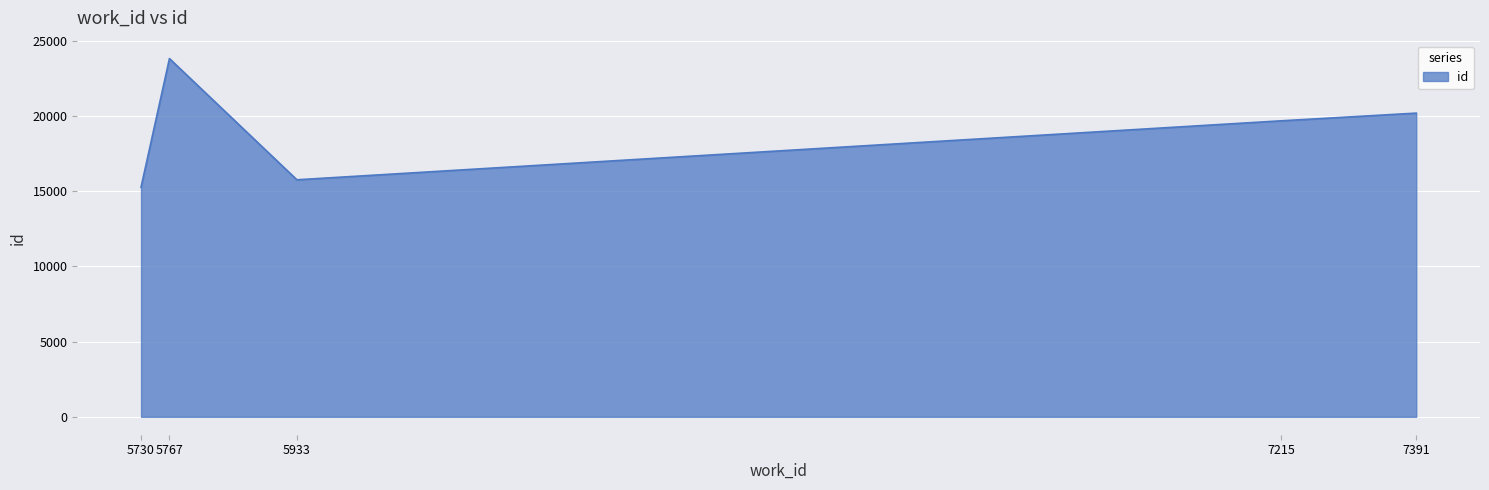

What is the average value?

18949